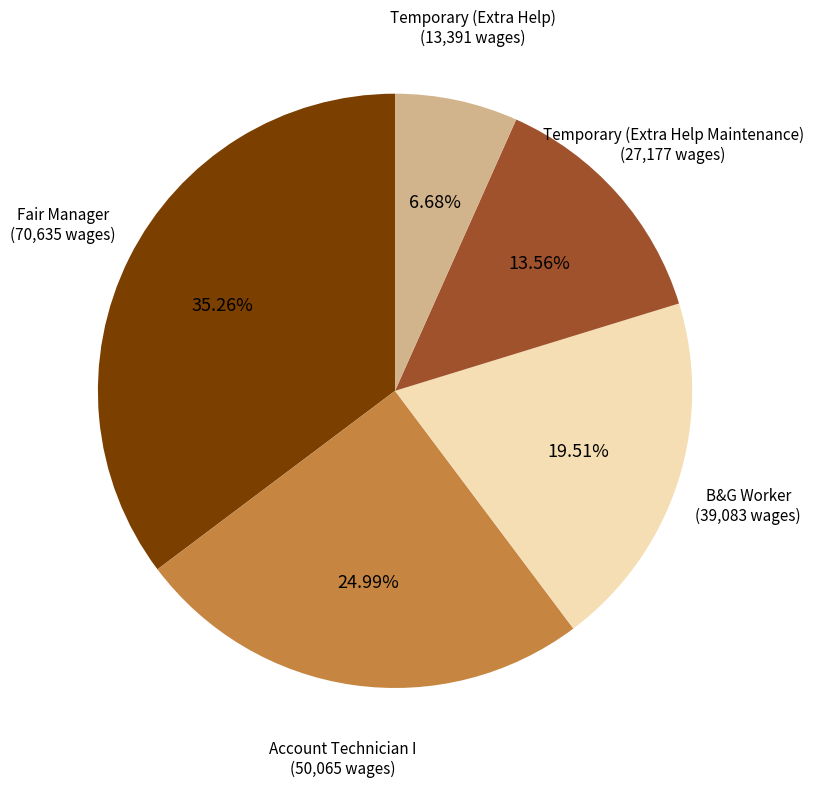

True or false: Fair Manager accounts for 35% of the total.

True